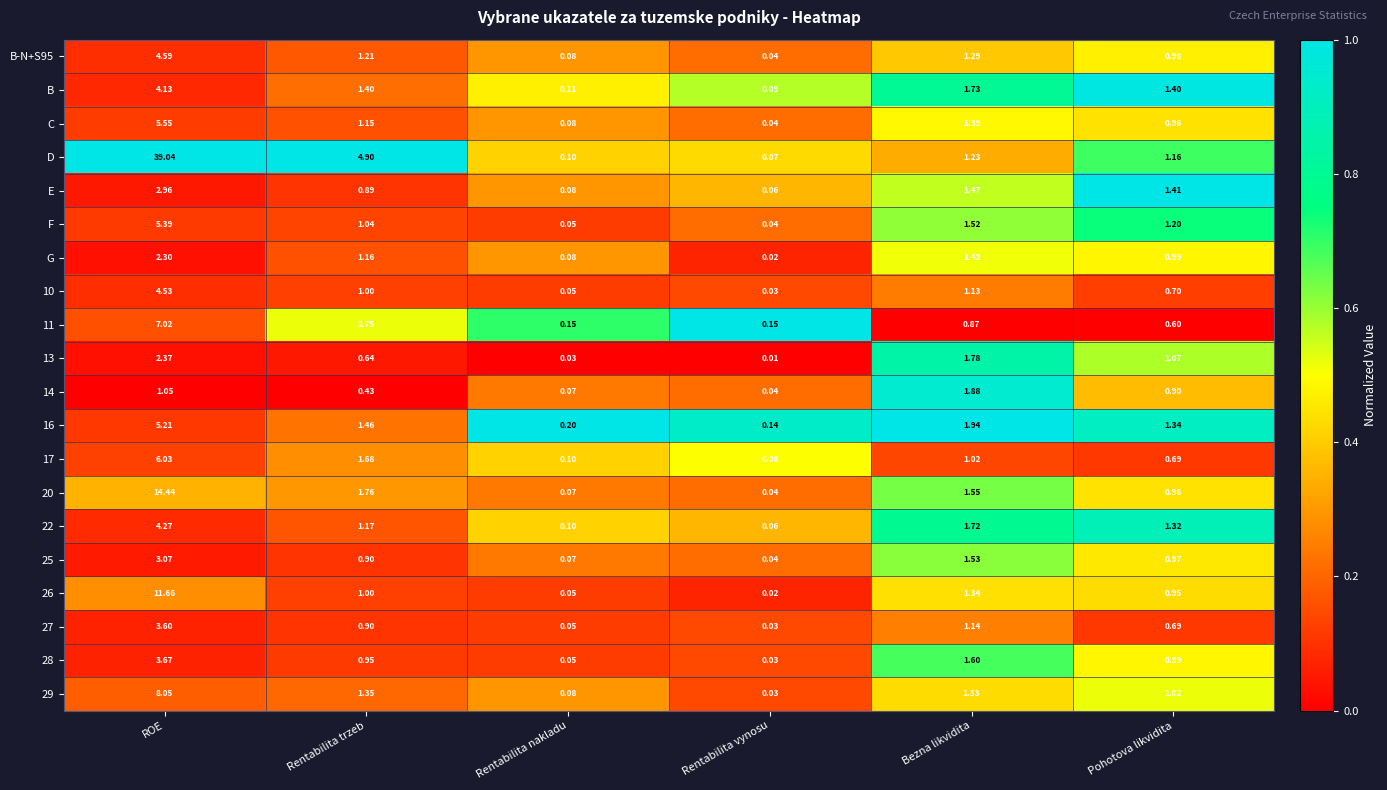

List the series in order of their peak value, highest first.

D, 20, 26, 29, 11, 17, C, F, 16, B-N+S95, 10, 22, B, 28, 27, 25, E, 13, G, 14